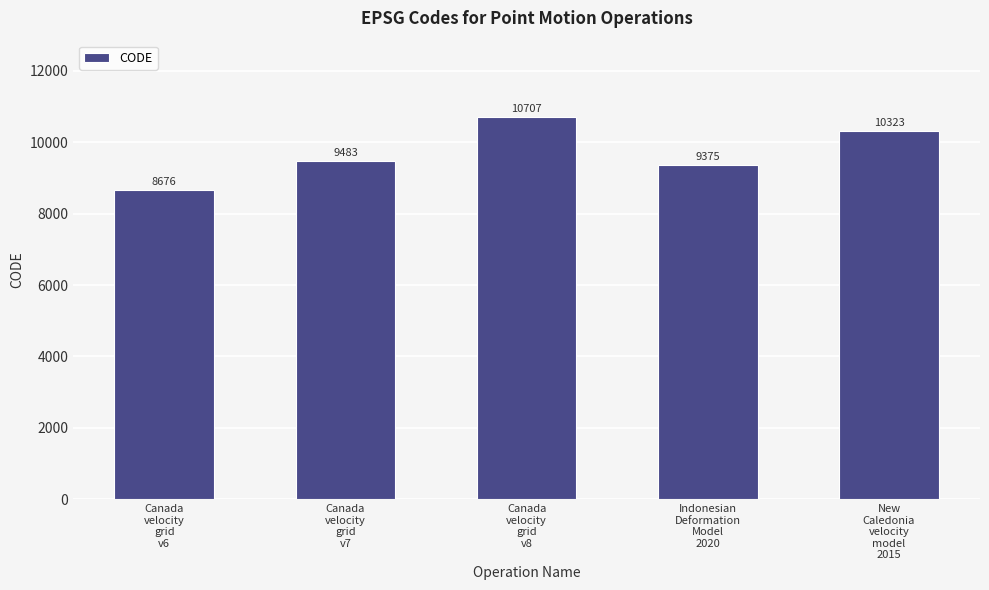

At which category does the chart reach its peak across all series?

Canada
velocity
grid
v8